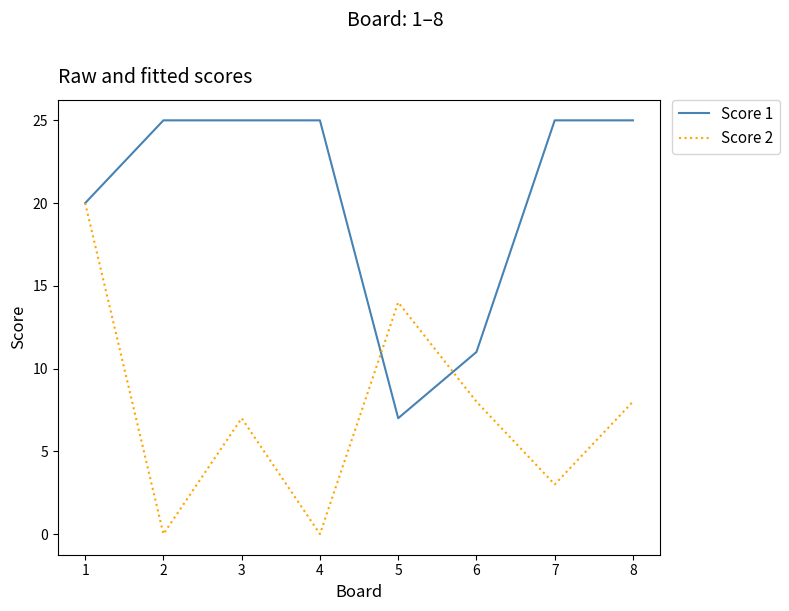

Is the value of Score 1 at 2 greater than the value of Score 2 at 5?

Yes